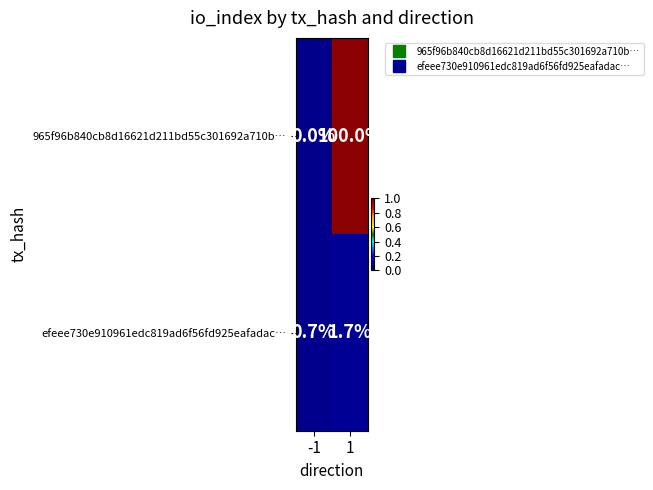

Which series has the largest total across all categories?

965f96b840cb8d16621d211bd55c301692a710b…